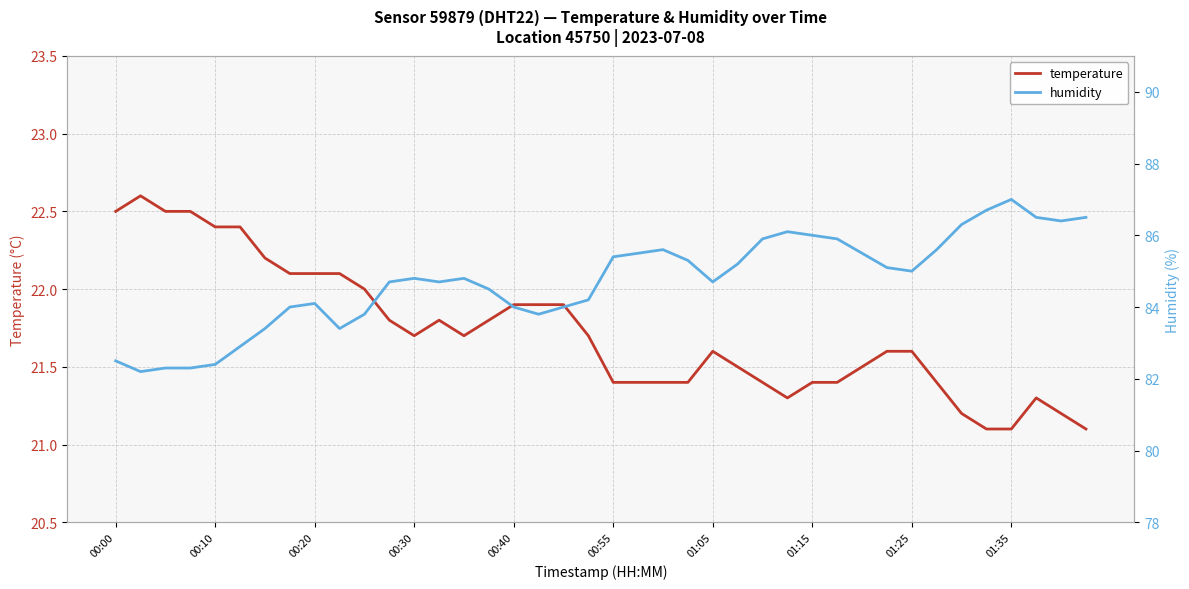

Where is temperature nearest to the value 21?

35